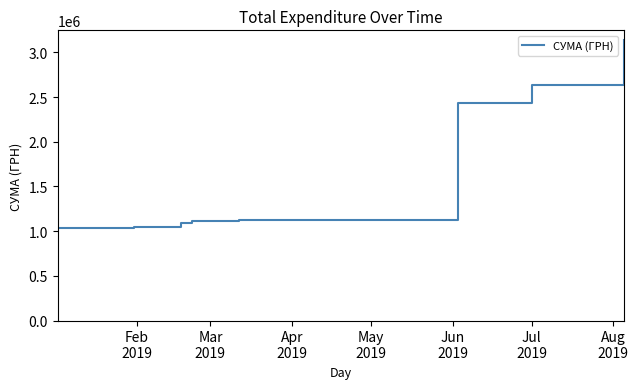

What is the difference between the maximum and minimum values?

2106644.4